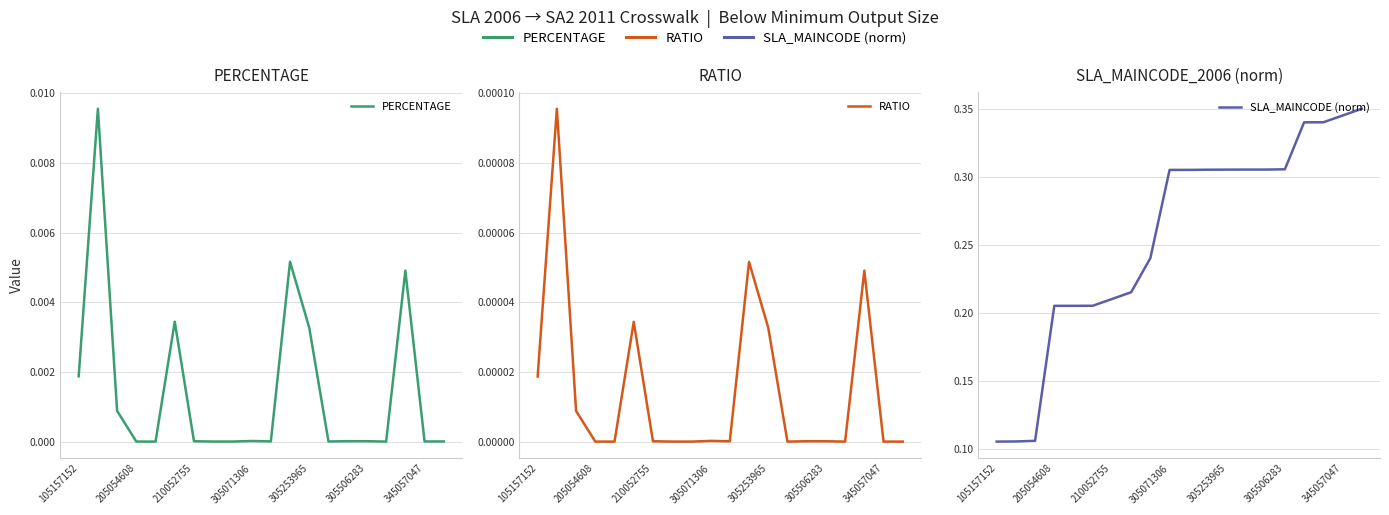

Between 10 and 345057047, which is larger?

345057047